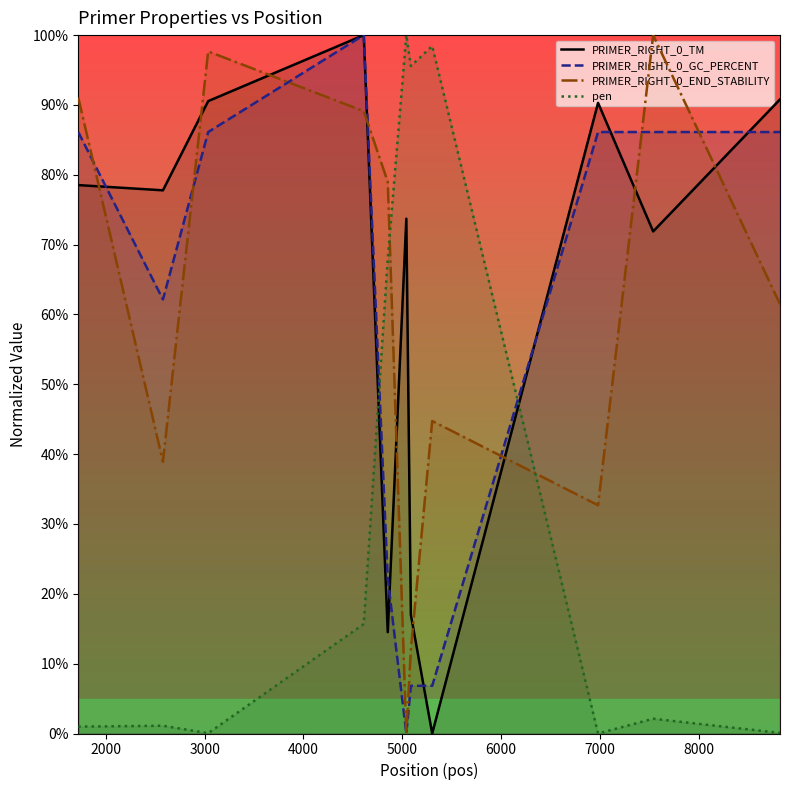

What is the maximum value for PRIMER_RIGHT_0_TM?

100.0